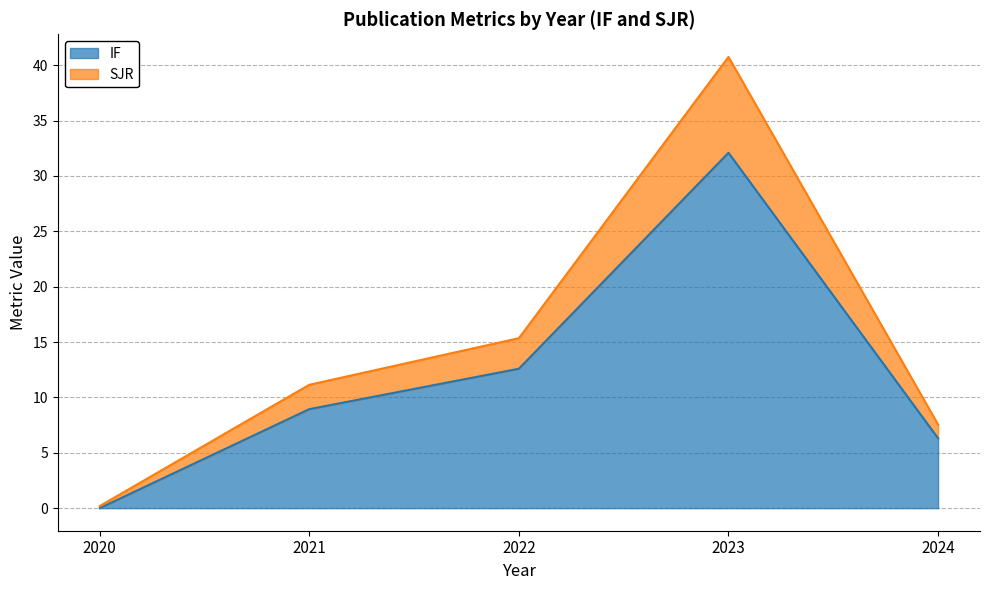

At which label is IF closest to 16?

2022